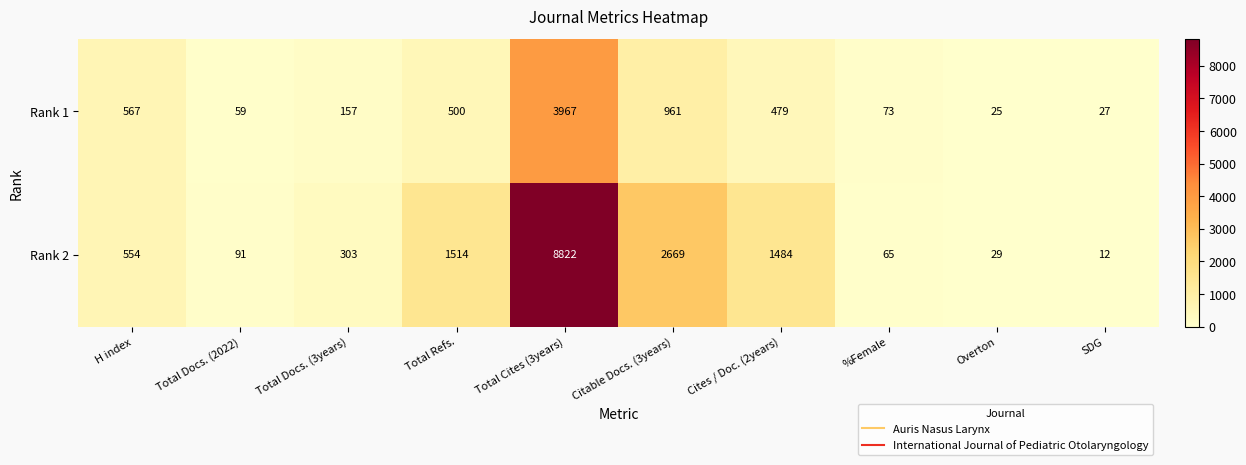

Between Cites / Doc. (2years) and %Female, which series saw the biggest shift?

Rank 2